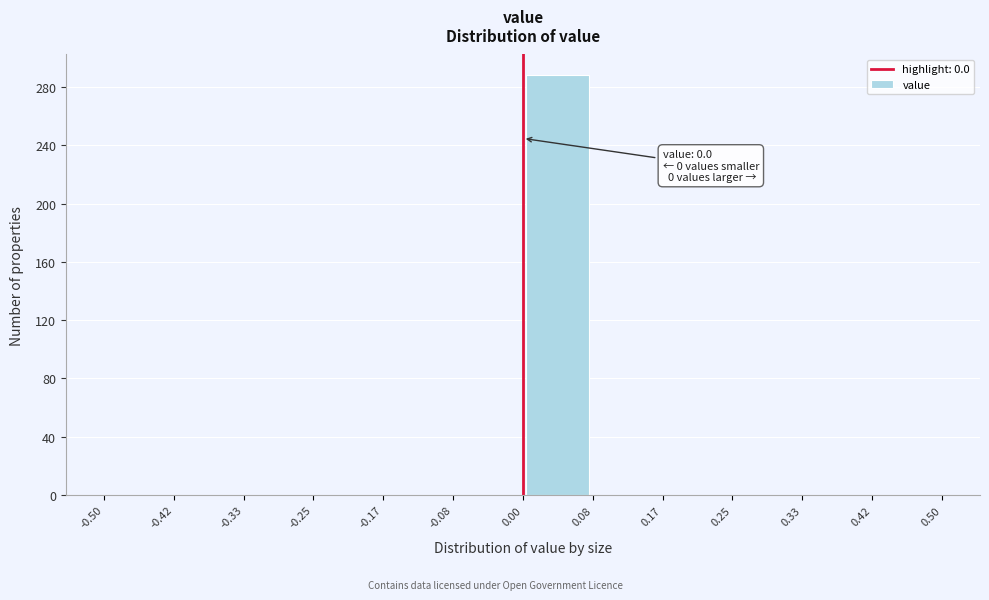

Which range on the x-axis has the tallest bar?

0.00 to 0.08